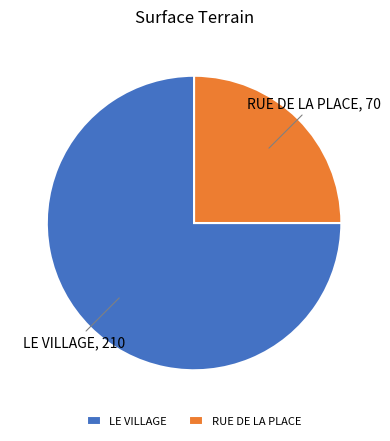

Rank the categories by value from highest to lowest.

LE VILLAGE, RUE DE LA PLACE